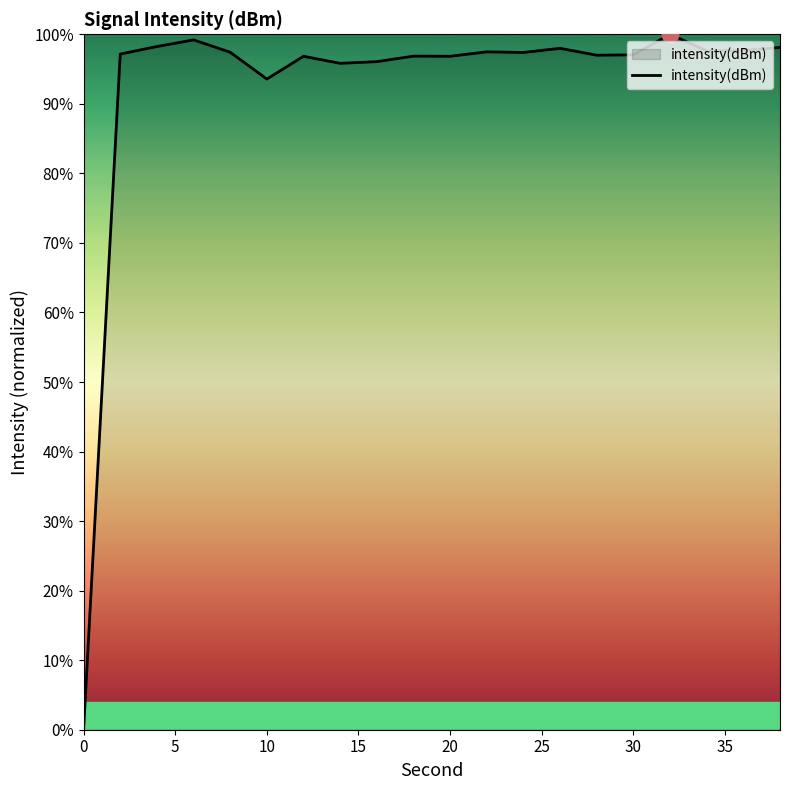

Does the chart have visible grid lines?

No